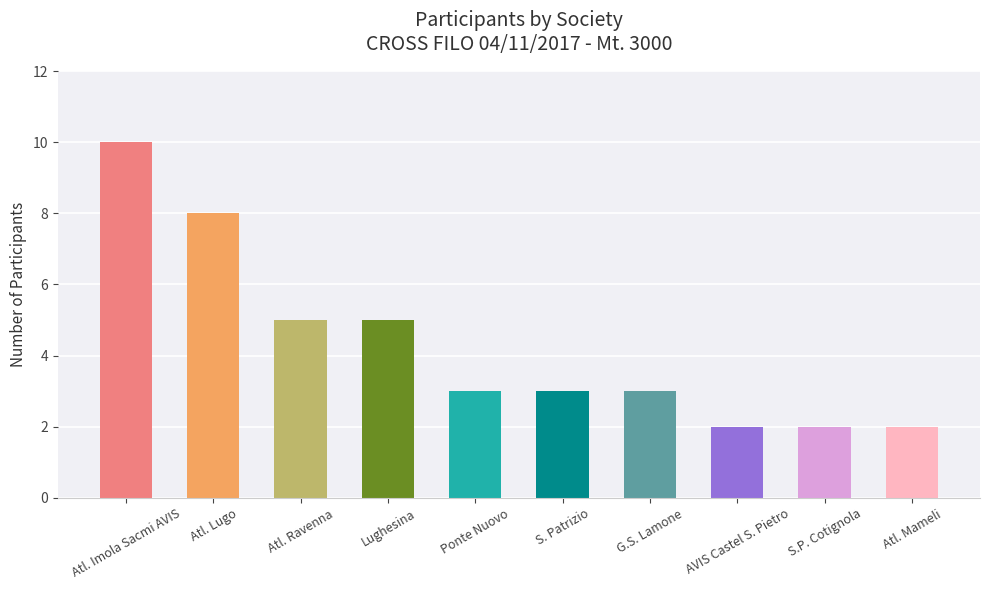

What is the value of the 2nd bar from the left?

8